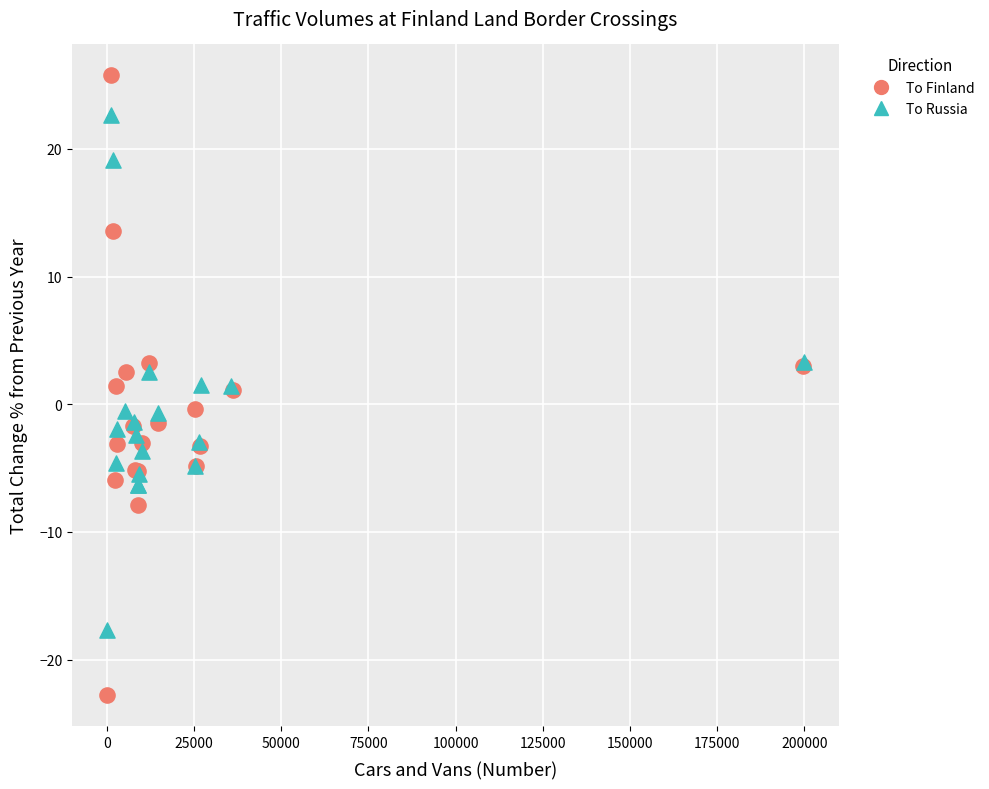

Which series has the widest spread of Y values?

To Finland